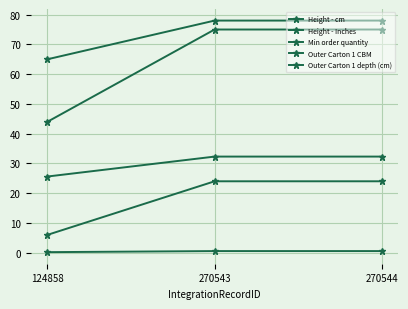

Is it true that Height - cm equals 78.0 at 270543?

True